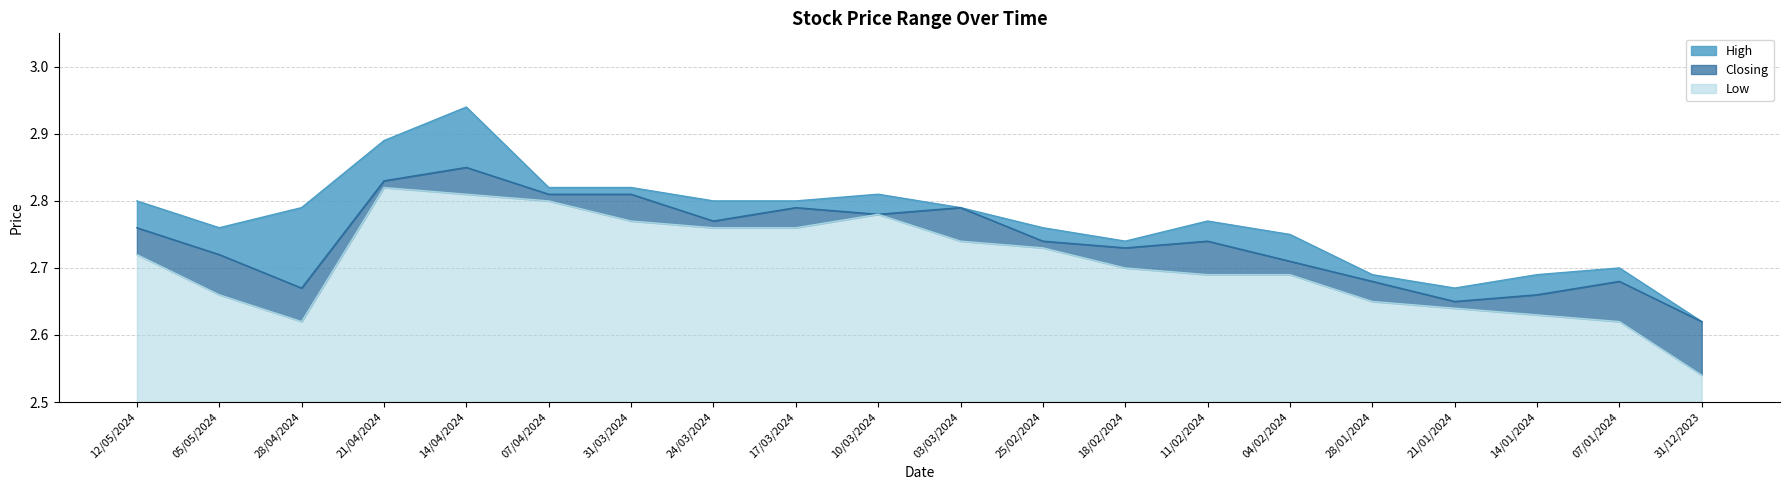

What are all the series names shown in the legend?

High, Closing, Low